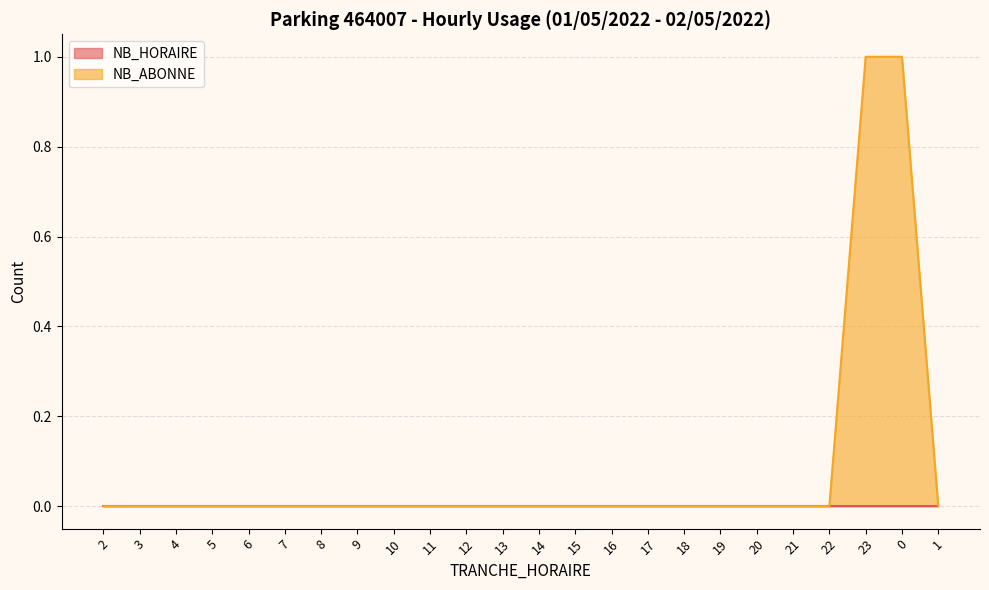

What is the greatest value displayed?

1